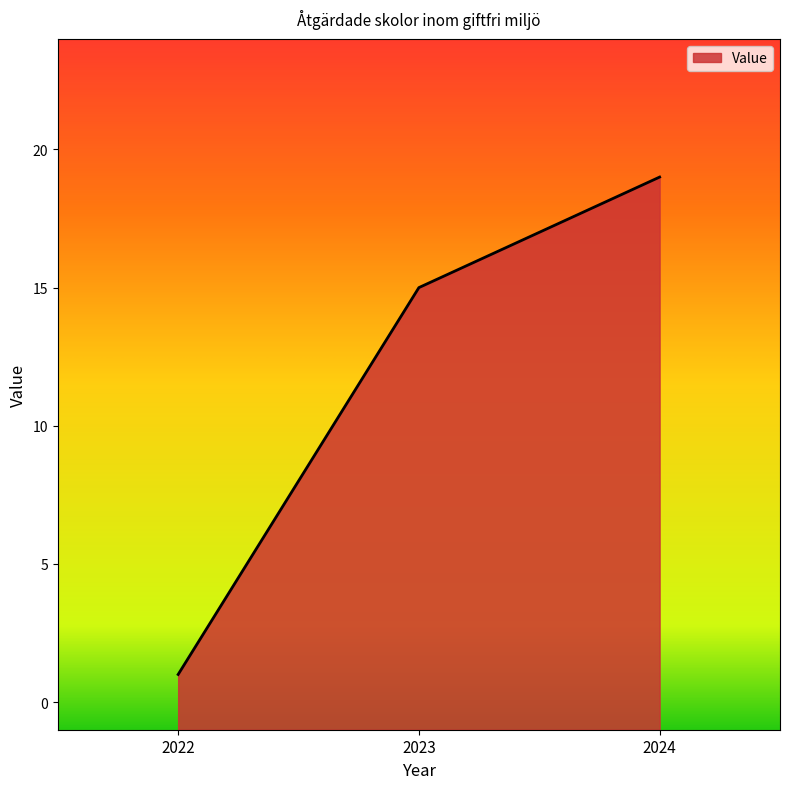

At which category does the chart reach its peak across all series?

2024